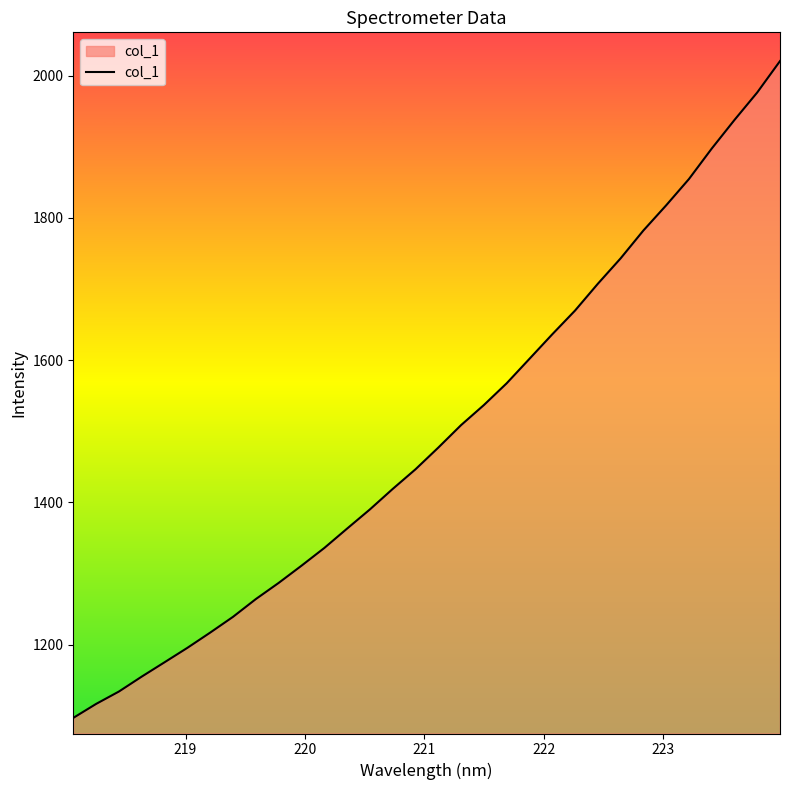

What is the difference between the maximum and minimum values?

923.3